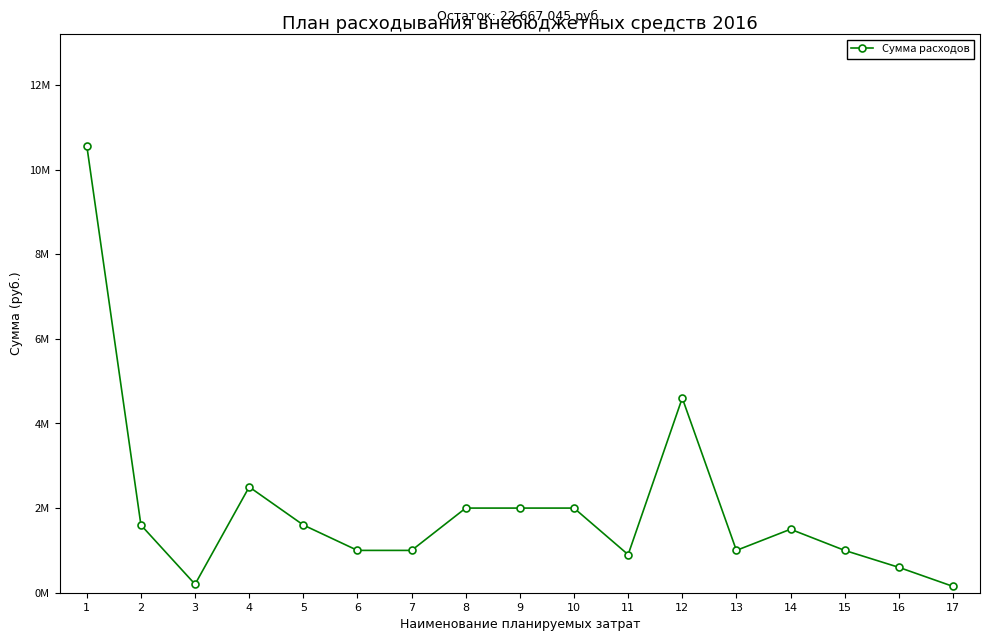

Which category has the highest value across all series?

1